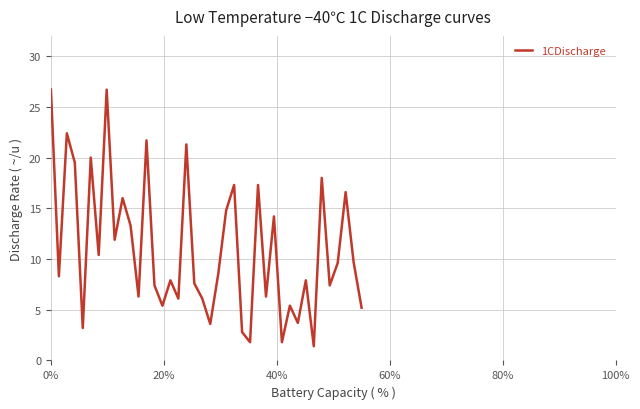

What is the difference between the maximum and minimum values?

25.3